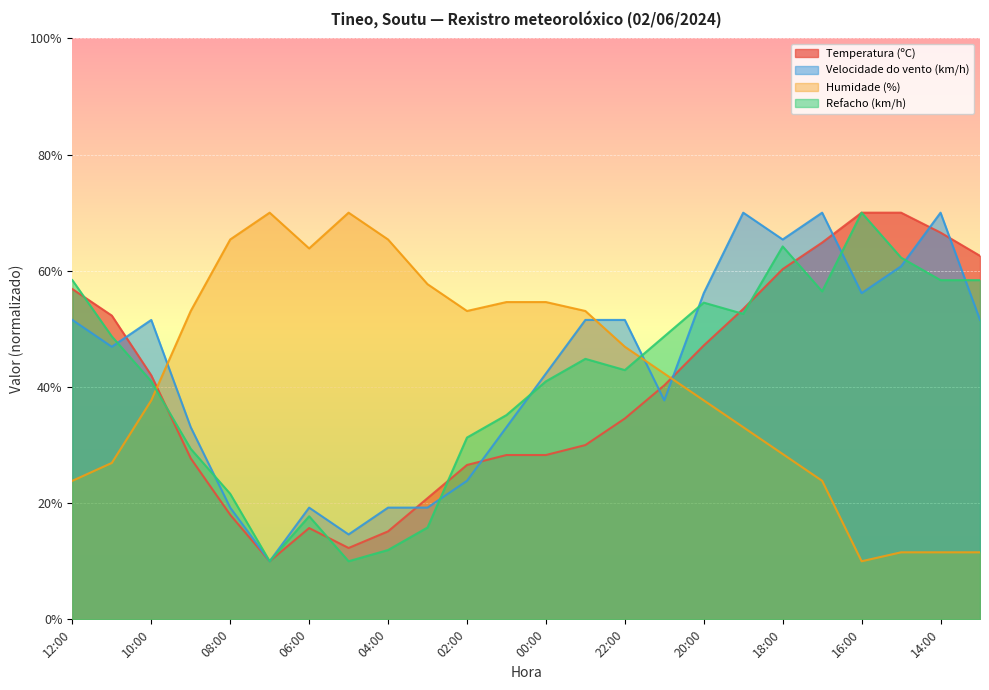

Reading left to right, transcribe all the data shown in this chart.

Temperatura (ºC): 12:00=56.9	11:00=52.3	10:00=42.0	09:00=27.7	08:00=18.0	07:00=10.0	06:00=15.7	05:00=12.3	04:00=15.1	03:00=20.9	02:00=26.6	01:00=28.3	00:00=28.3	23:00=30.0	22:00=34.6	21:00=40.3	20:00=47.1	19:00=53.4	18:00=60.3	17:00=64.9	16:00=70.0	15:00=70.0	14:00=66.6	13:00=62.6
Velocidade do vento (km/h): 12:00=51.5	11:00=46.9	10:00=51.5	09:00=33.1	08:00=19.2	07:00=10.0	06:00=19.2	05:00=14.6	04:00=19.2	03:00=19.2	02:00=23.8	01:00=33.1	00:00=42.3	23:00=51.5	22:00=51.5	21:00=37.7	20:00=56.2	19:00=70.0	18:00=65.4	17:00=70.0	16:00=56.2	15:00=60.8	14:00=70.0	13:00=51.5
Humidade (%): 12:00=23.8	11:00=26.9	10:00=37.7	09:00=53.1	08:00=65.4	07:00=70.0	06:00=63.8	05:00=70.0	04:00=65.4	03:00=57.7	02:00=53.1	01:00=54.6	00:00=54.6	23:00=53.1	22:00=46.9	21:00=42.3	20:00=37.7	19:00=33.1	18:00=28.5	17:00=23.8	16:00=10.0	15:00=11.5	14:00=11.5	13:00=11.5
Refacho (km/h): 12:00=58.4	11:00=48.7	10:00=41.0	09:00=29.4	08:00=21.6	07:00=10.0	06:00=17.7	05:00=10.0	04:00=11.9	03:00=15.8	02:00=31.3	01:00=35.2	00:00=41.0	23:00=44.8	22:00=42.9	21:00=48.7	20:00=54.5	19:00=52.6	18:00=64.2	17:00=56.5	16:00=70.0	15:00=62.3	14:00=58.4	13:00=58.4